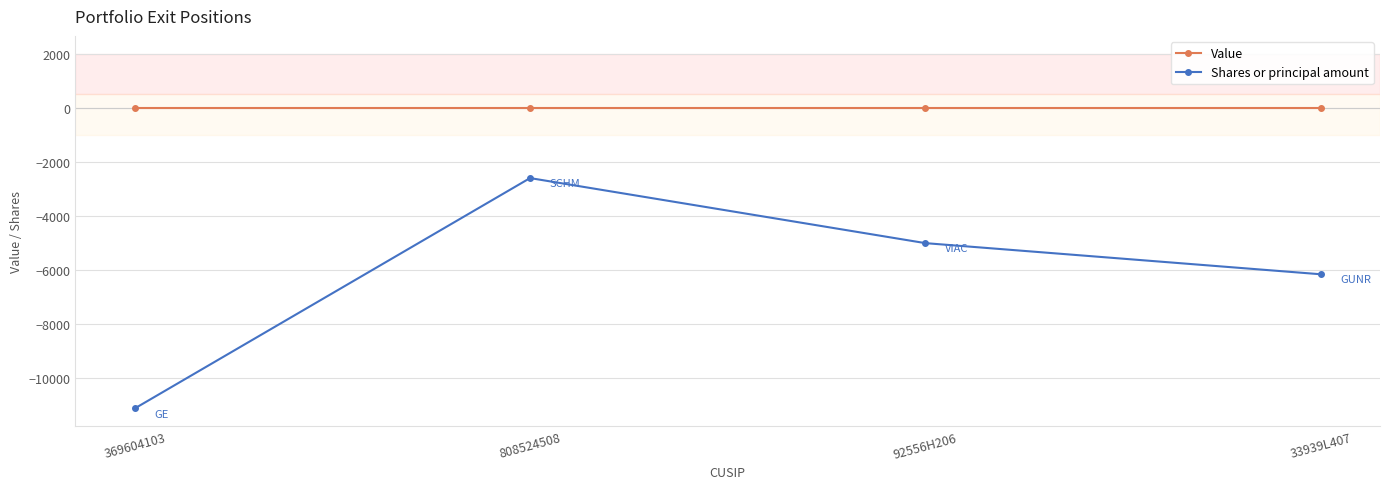

How many lines are shown in the chart?

2